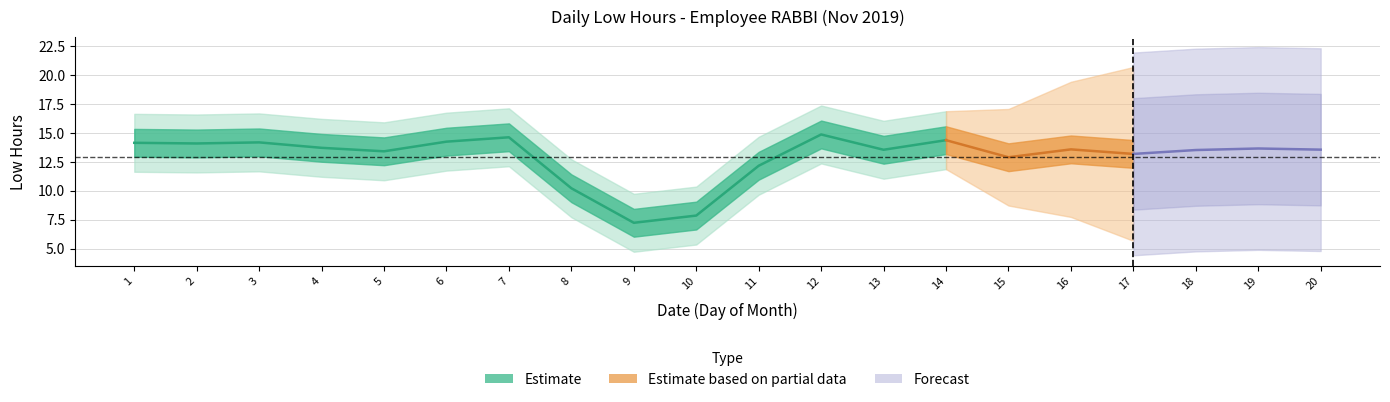

Which label corresponds to the smallest value in the chart?

9